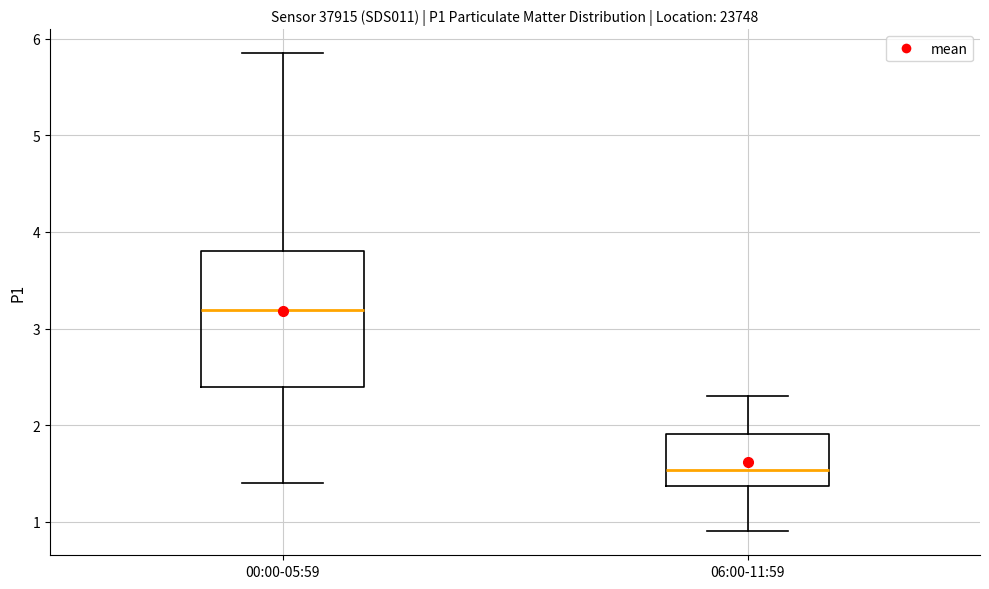

Reading left to right, read every box against the y-axis: the position of its median line, the range the box covers, and the ends of its whiskers. The values are not printed on the chart, so give them approximately, as read against the axis.

00:00-05:59: median 3.2, box 2.4 to 3.8, whiskers 1.4 to 5.9
06:00-11:59: median 1.5, box 1.4 to 1.9, whiskers 0.9 to 2.3